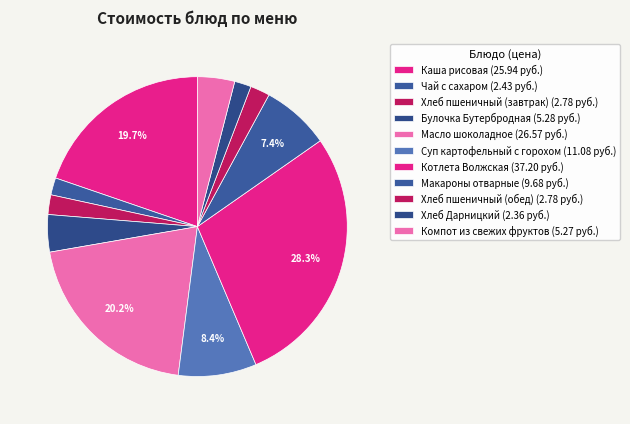

To the nearest percent, what percentage of the pie is Суп картофельный с горохом?

8%